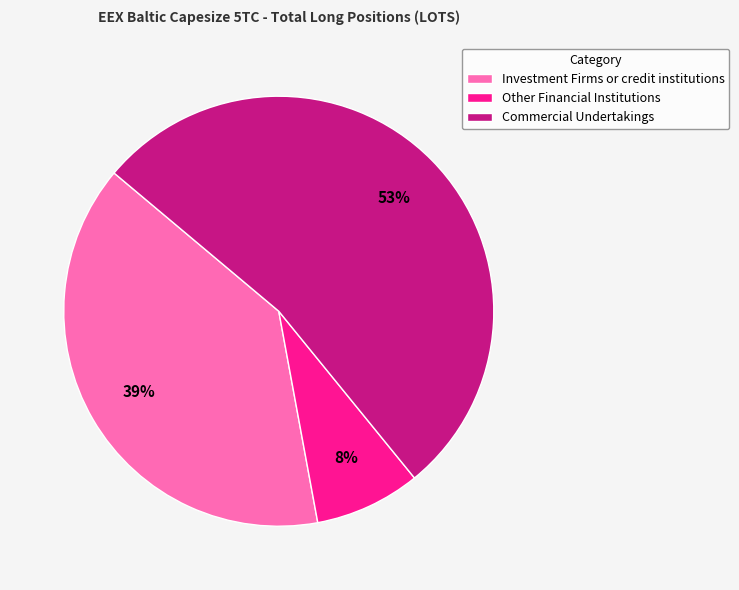

To the nearest percent, what percentage of the pie is Investment Firms or credit institutions?

39%